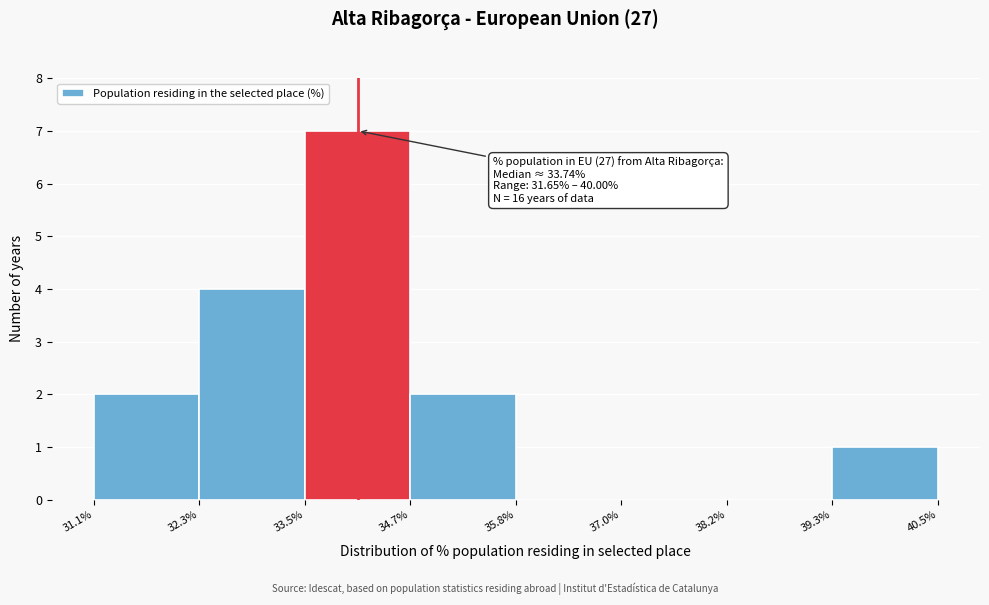

Which range on the x-axis has the tallest bar?

33.5% to 34.7%